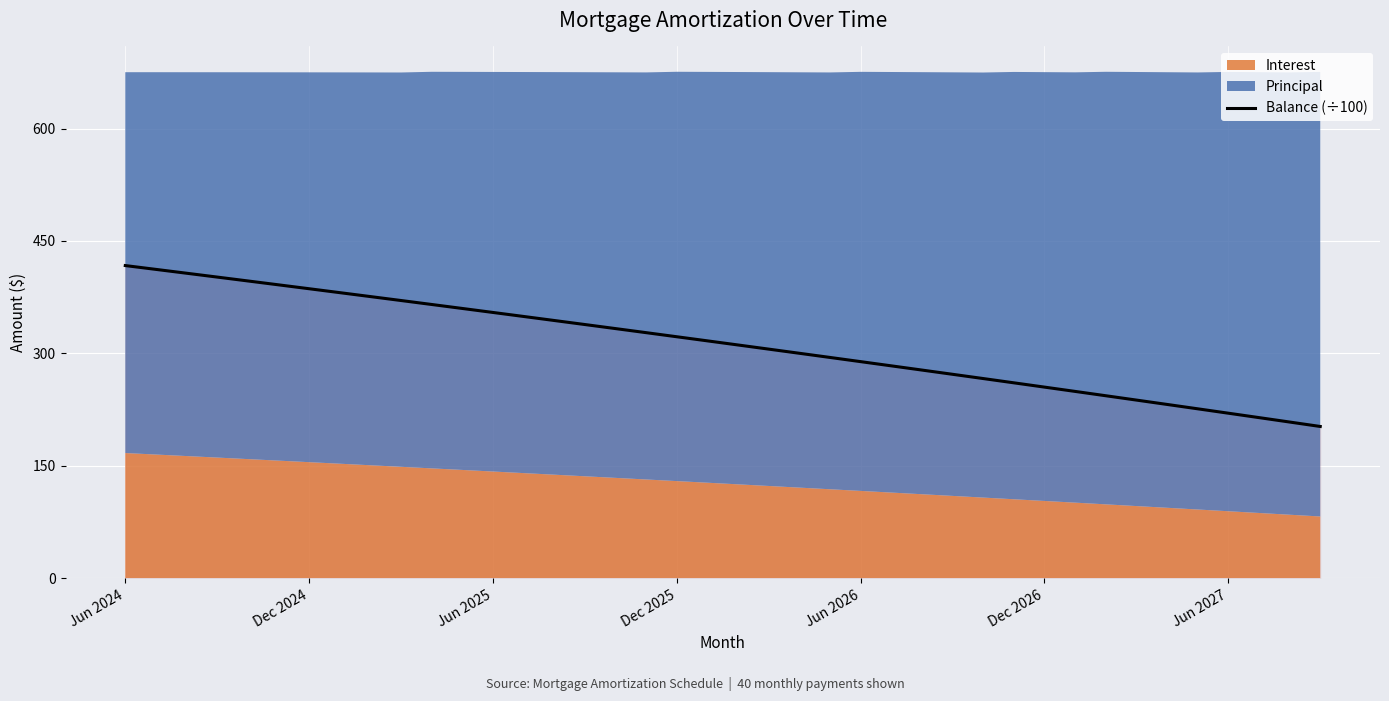

Is it true that the value at 11 is 531.0?

False